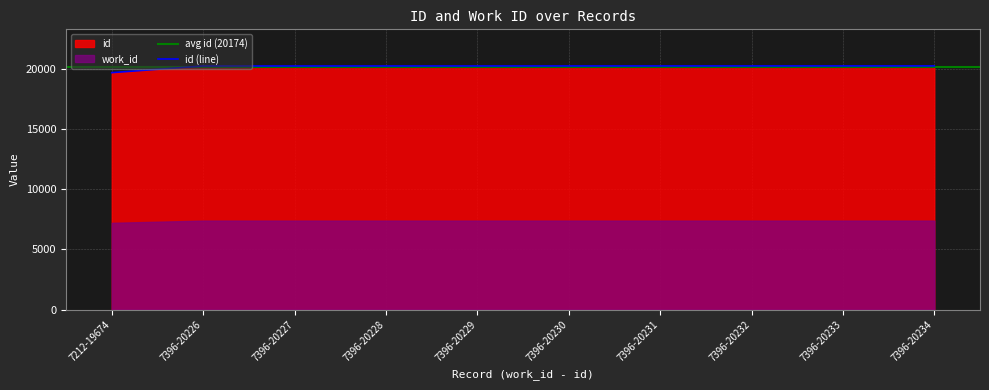

What is the greatest value displayed?

20234